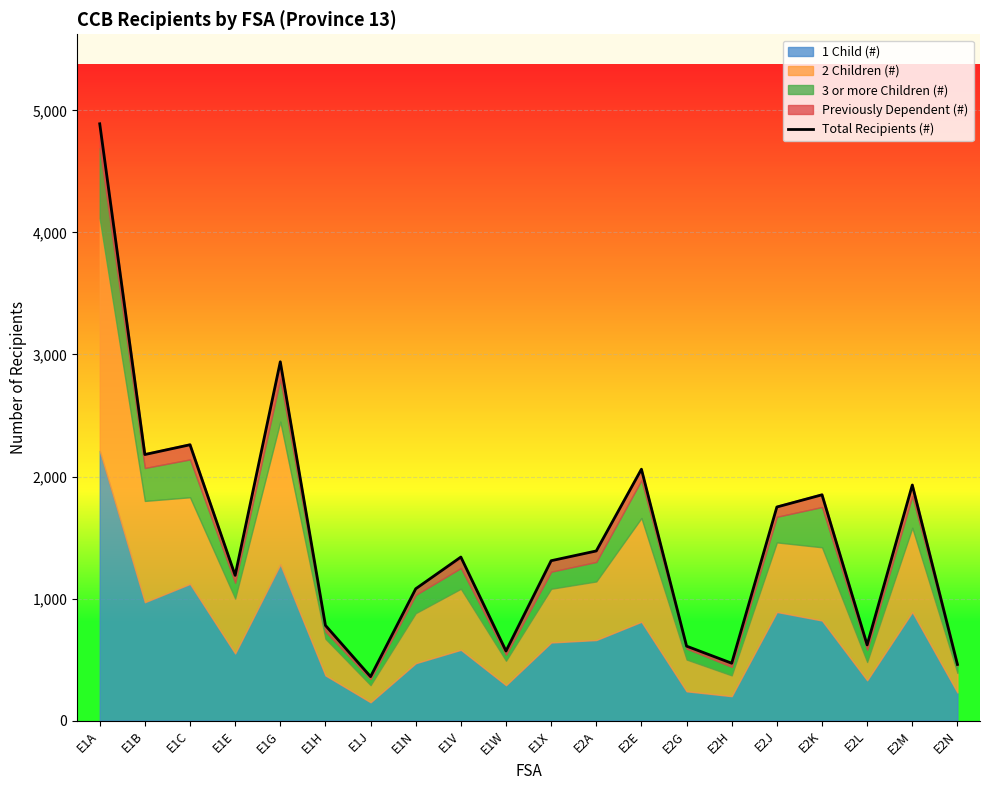

Reading left to right, what are all the values shown in this chart?

E1A=4890	E1B=2180	E1C=2260	E1E=1190	E1G=2940	E1H=780	E1J=360	E1N=1080	E1V=1340	E1W=570	E1X=1310	E2A=1390	E2E=2060	E2G=610	E2H=470	E2J=1750	E2K=1850	E2L=620	E2M=1930	E2N=460